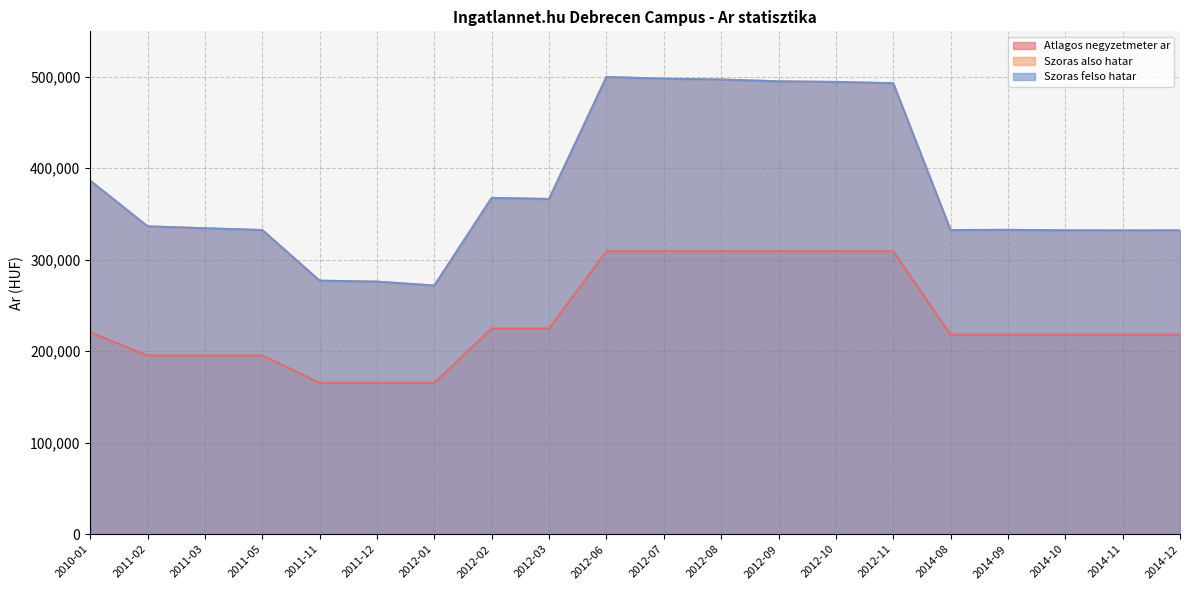

Reading left to right, list all the values displayed in this chart.

Atlagos negyzetmeter ar: 220474	195333	195333	195333	165333	165333	165333	224750	224750	309090	309090	309090	309090	309090	309090	217948	217948	217948	217948	217948
Szoras also hatar: 386147	336296	334212	332247	276953	275888	271634	367366	366183	499445	497591	496670	494707	494056	492630	332283	332450	331950	331783	331867
Szoras felso hatar: 386147	336296	334212	332247	276953	275888	271634	367366	366183	499445	497591	496670	494707	494056	492630	332283	332450	331950	331783	331867